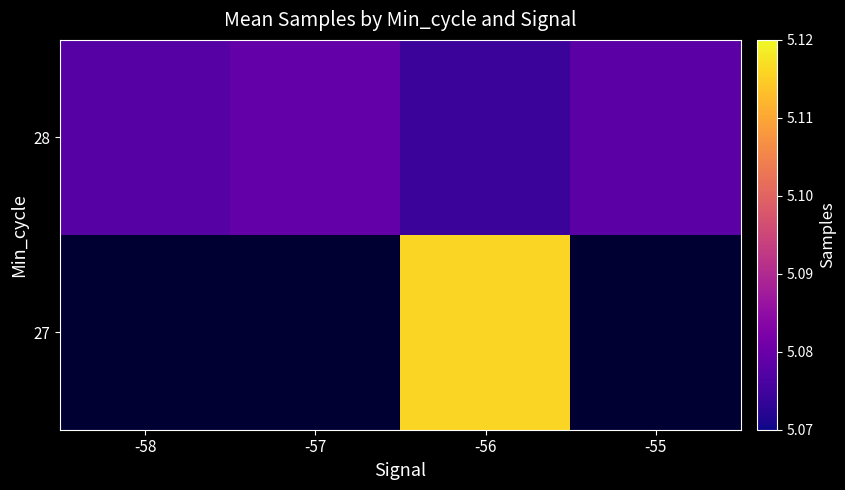

Rank the series by their maximum value, from highest to lowest.

27, 28